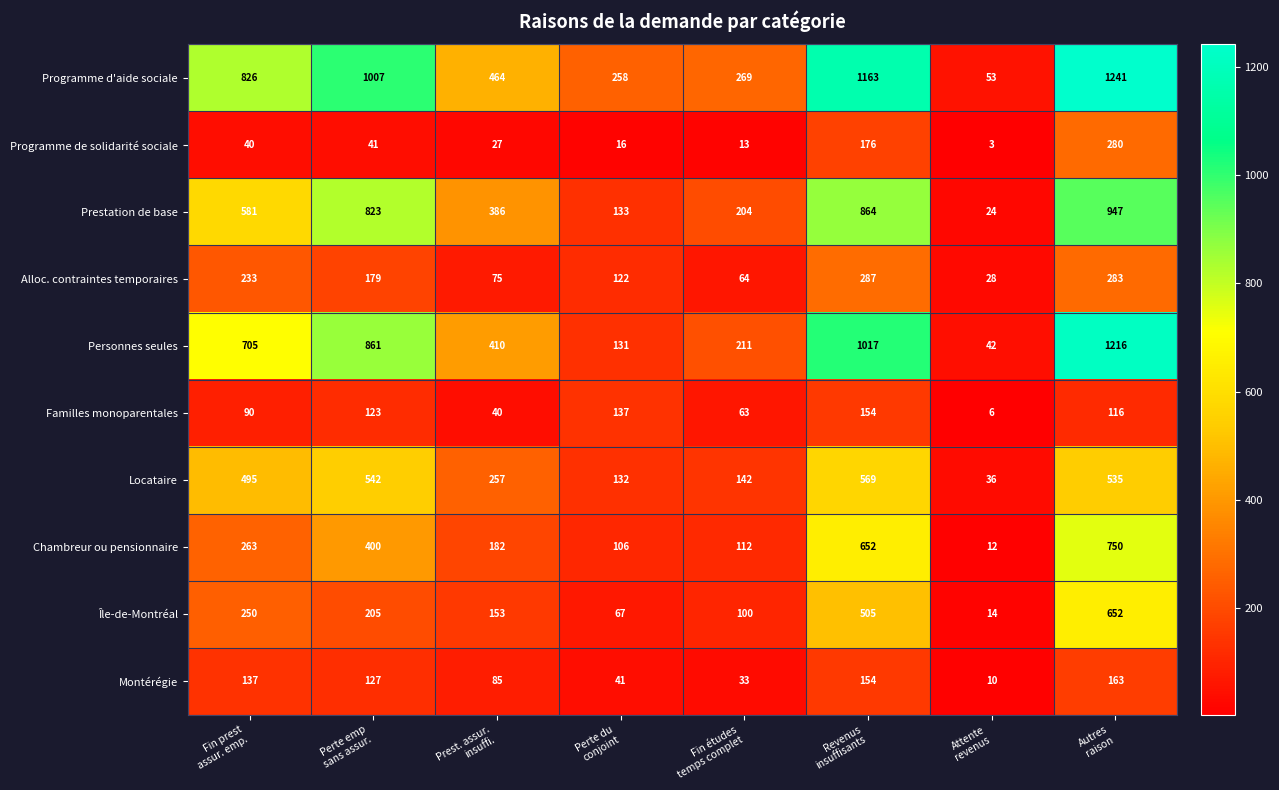

At which category does the chart reach its minimum across all series?

Attente
revenus